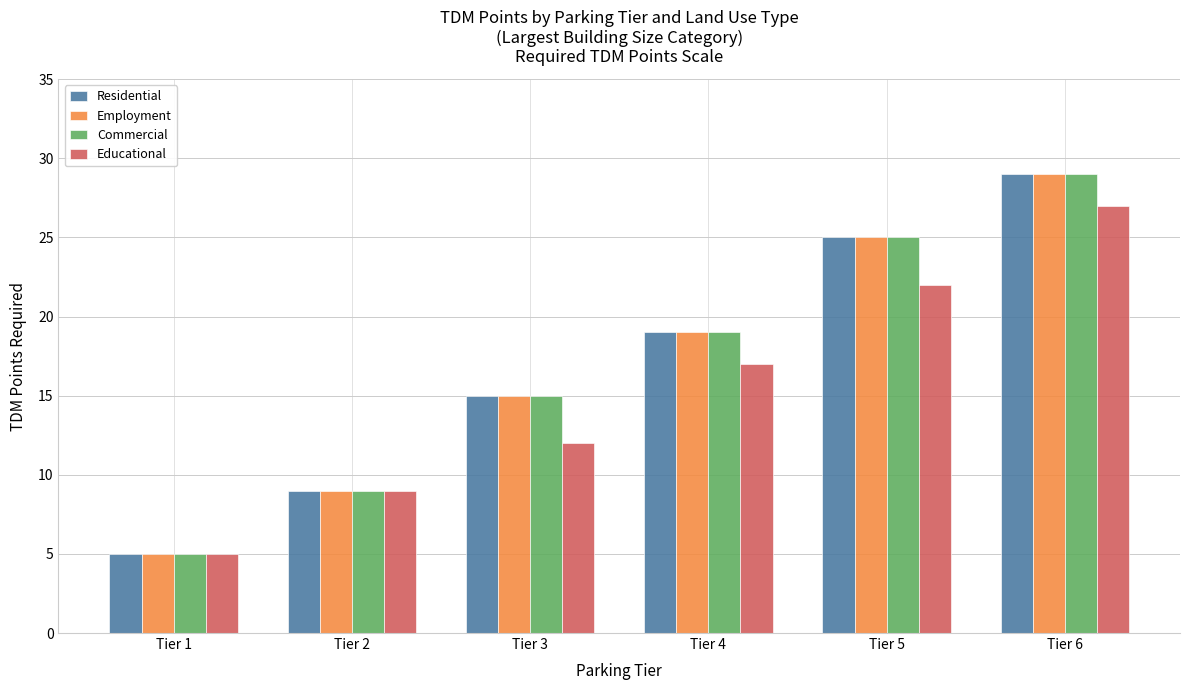

How many data points in Commercial are less than 19?

3